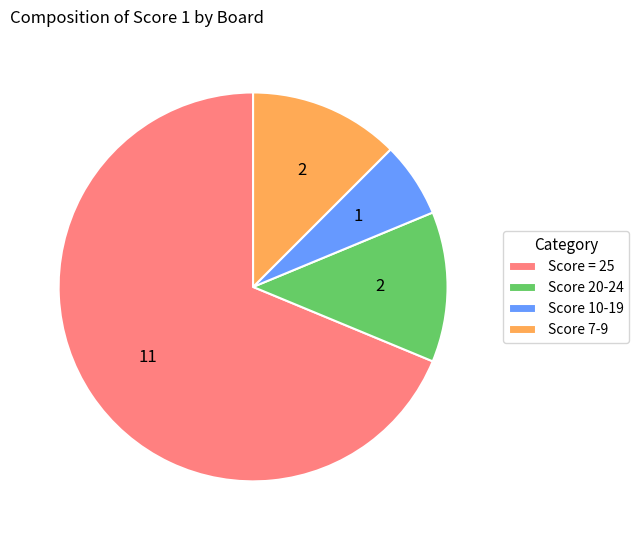

Is the sum of Score 10-19 and Score = 25 greater than half?

Yes